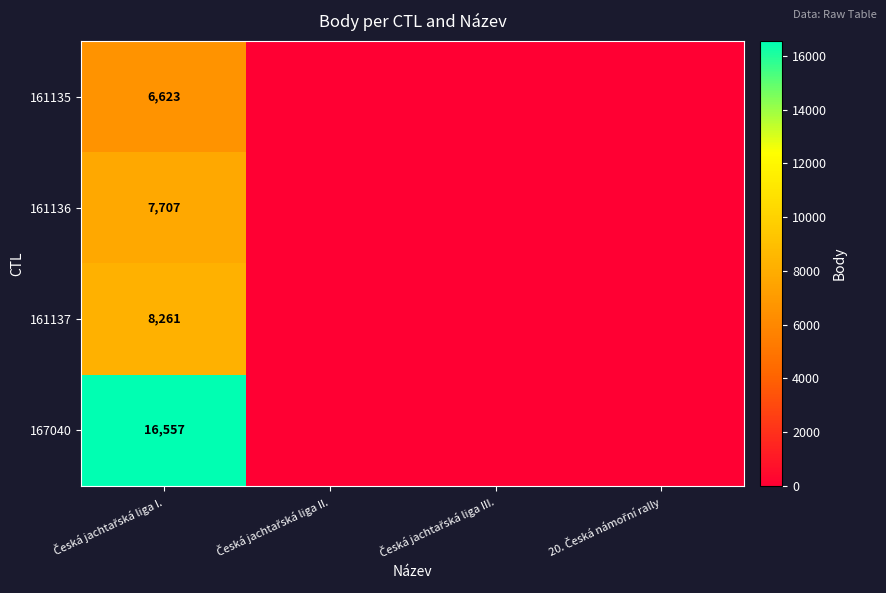

Which series changed the most between Česká jachtařská liga I. and Česká jachtařská liga III.?

167040